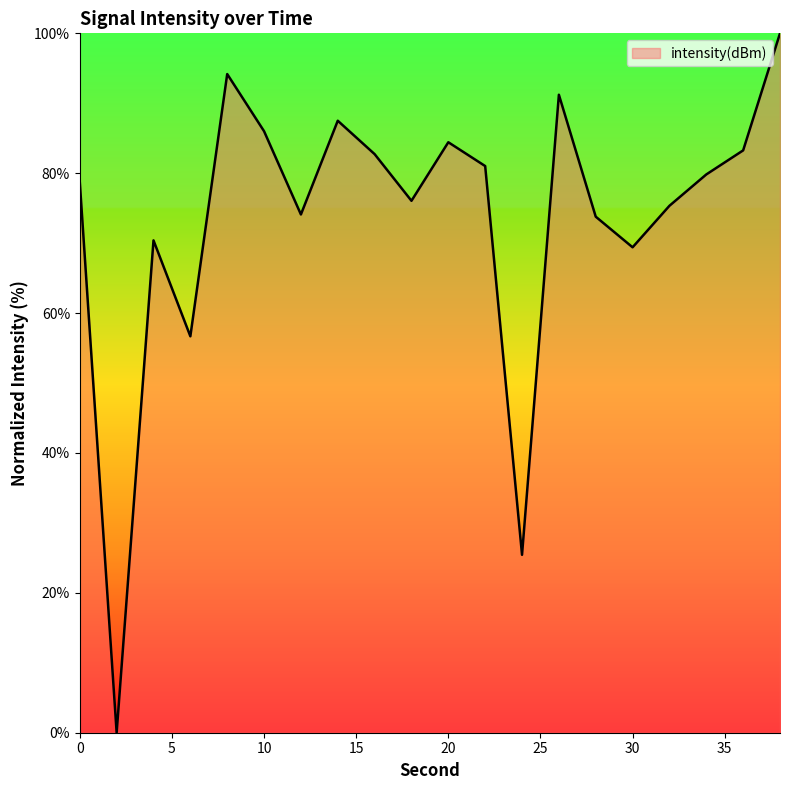

What is the greatest value displayed?

100.0